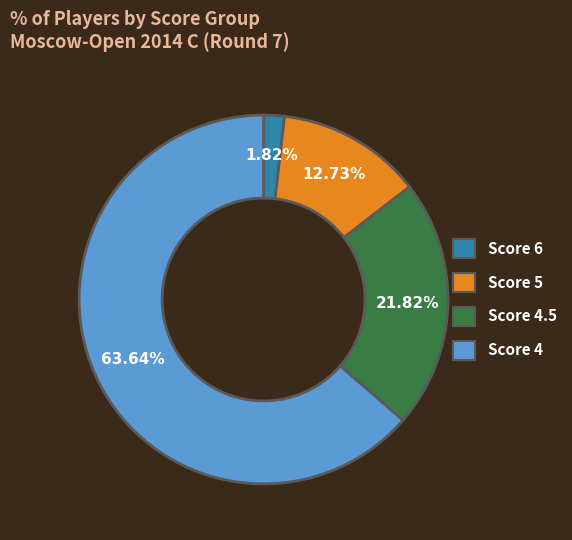

To the nearest percent, what is the difference between the largest and smallest slice percentages?

62%